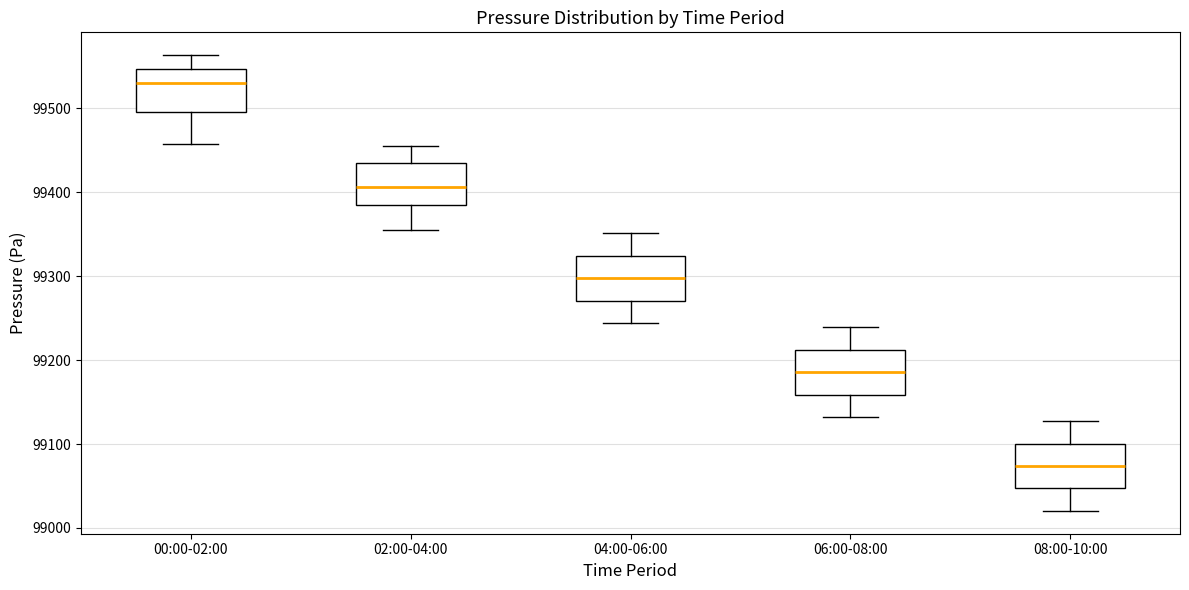

Reading left to right, read every box against the y-axis: the position of its median line, the range the box covers, and the ends of its whiskers. The values are not printed on the chart, so give them approximately, as read against the axis.

00:00-02:00: median 99530, box 99500 to 99550, whiskers 99460 to 99560
02:00-04:00: median 99410, box 99380 to 99430, whiskers 99360 to 99460
04:00-06:00: median 99300, box 99270 to 99320, whiskers 99240 to 99350
06:00-08:00: median 99190, box 99160 to 99210, whiskers 99130 to 99240
08:00-10:00: median 99070, box 99050 to 99100, whiskers 99020 to 99130